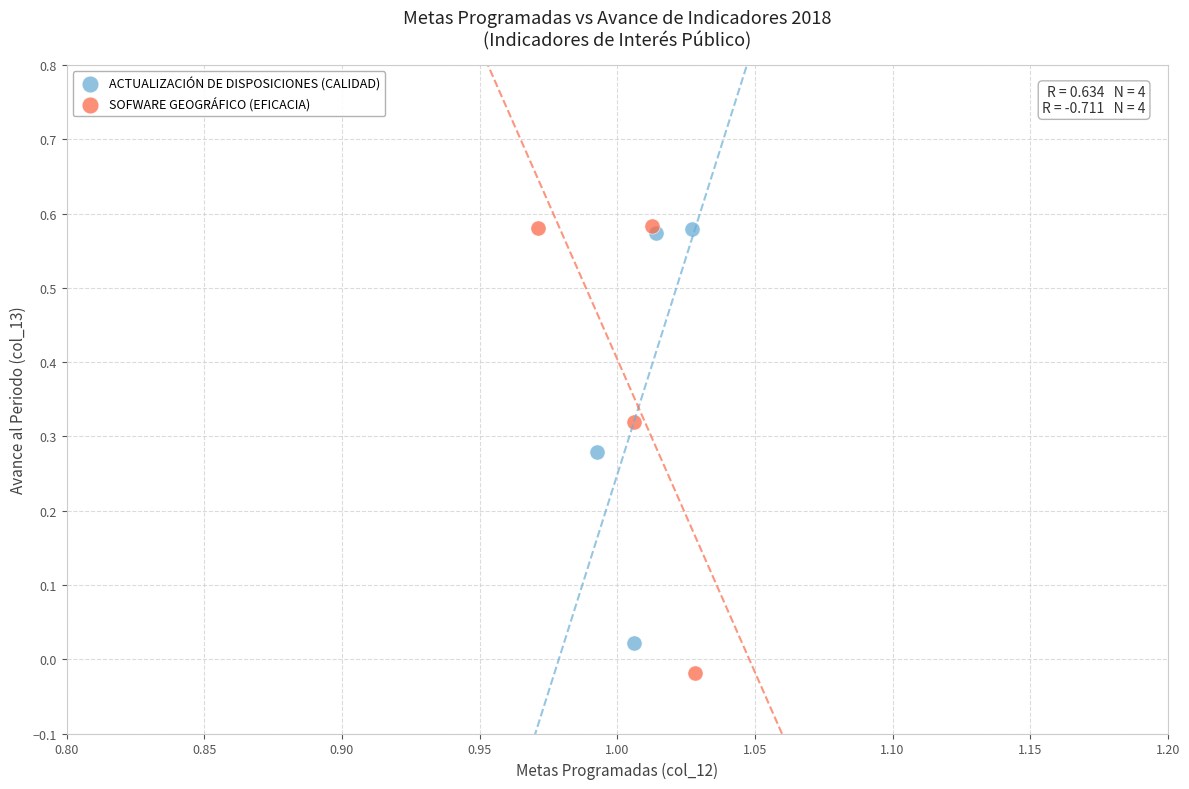

Which series reaches the minimum Y coordinate?

SOFWARE GEOGRÁFICO (EFICACIA)